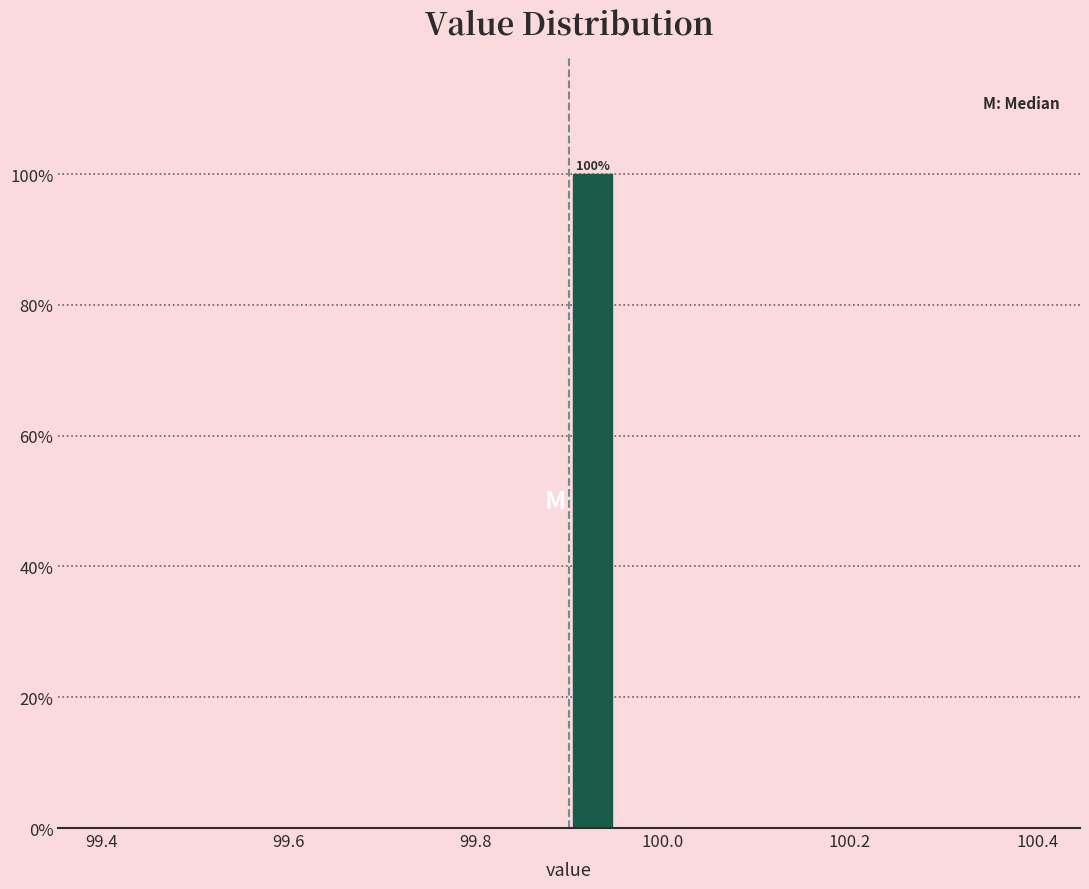

Read against the x-axis, roughly where is the centre of the tallest bar?

99.92